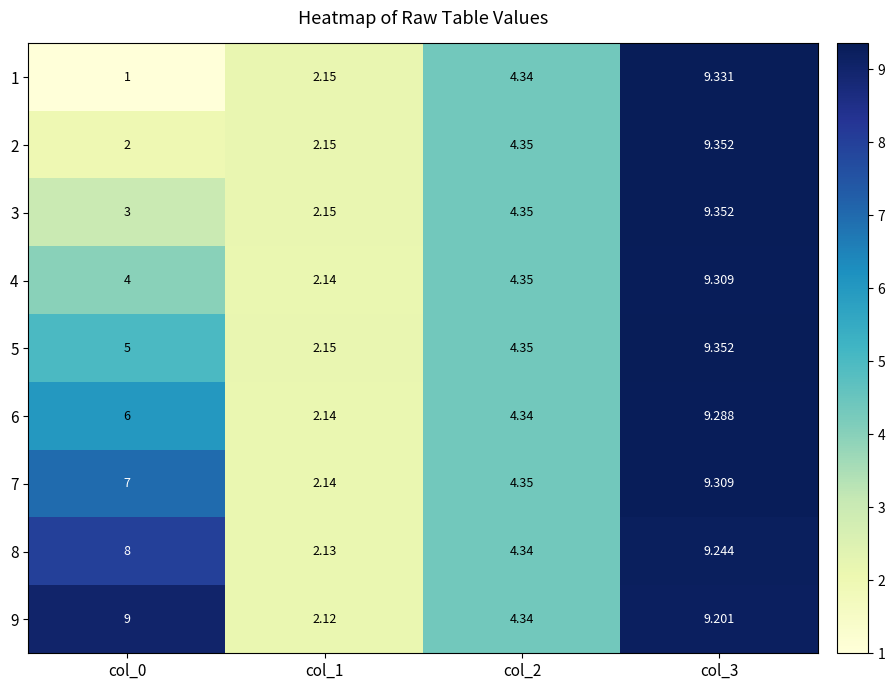

Is the value of 1 at col_3 greater than the value of 3 at col_1?

Yes